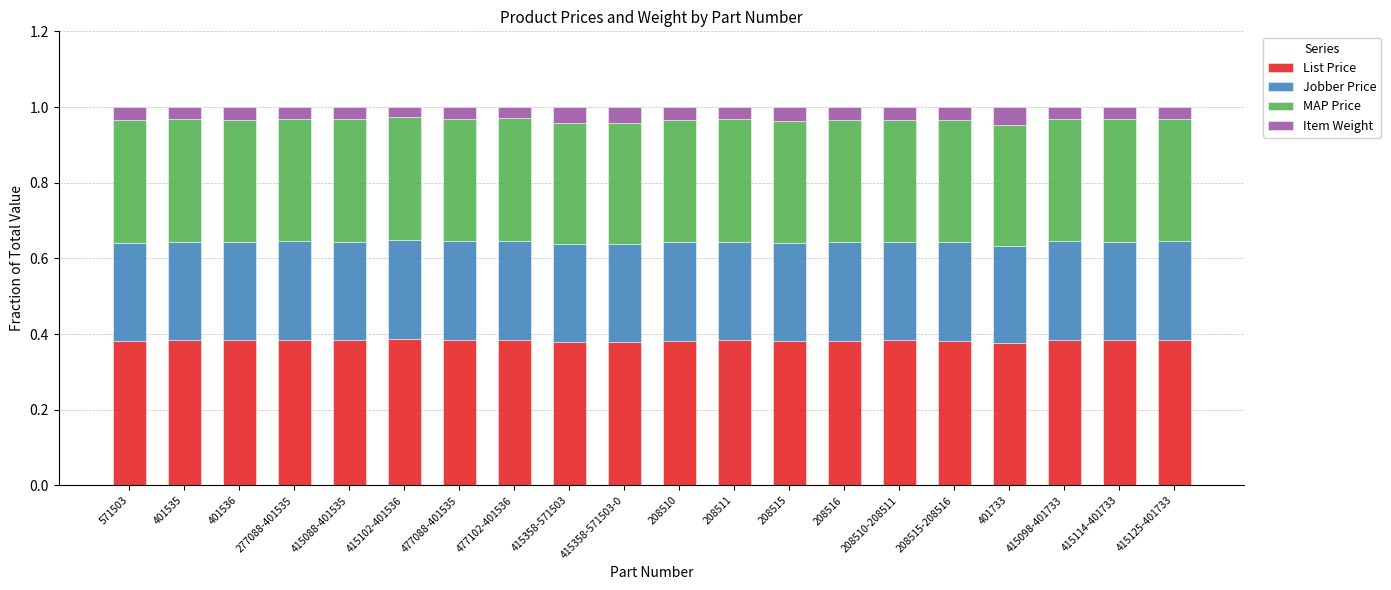

What is the sum of all List Price values?

7.7